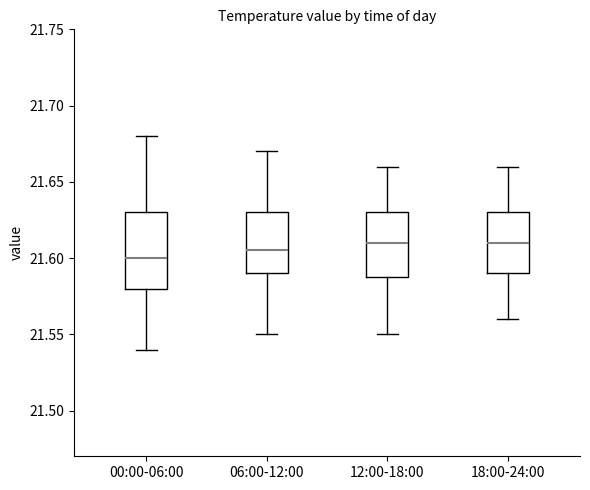

Reading left to right, transcribe this box plot: for each box, give where its median line is, the range the box spans, and where its two whiskers end, as read against the y-axis. The values are not printed on the chart, so give them approximately, as read against the axis.

00:00-06:00: median 21.600, box 21.580 to 21.630, whiskers 21.540 to 21.680
06:00-12:00: median 21.605, box 21.590 to 21.630, whiskers 21.550 to 21.670
12:00-18:00: median 21.610, box 21.590 to 21.630, whiskers 21.550 to 21.660
18:00-24:00: median 21.610, box 21.590 to 21.630, whiskers 21.560 to 21.660